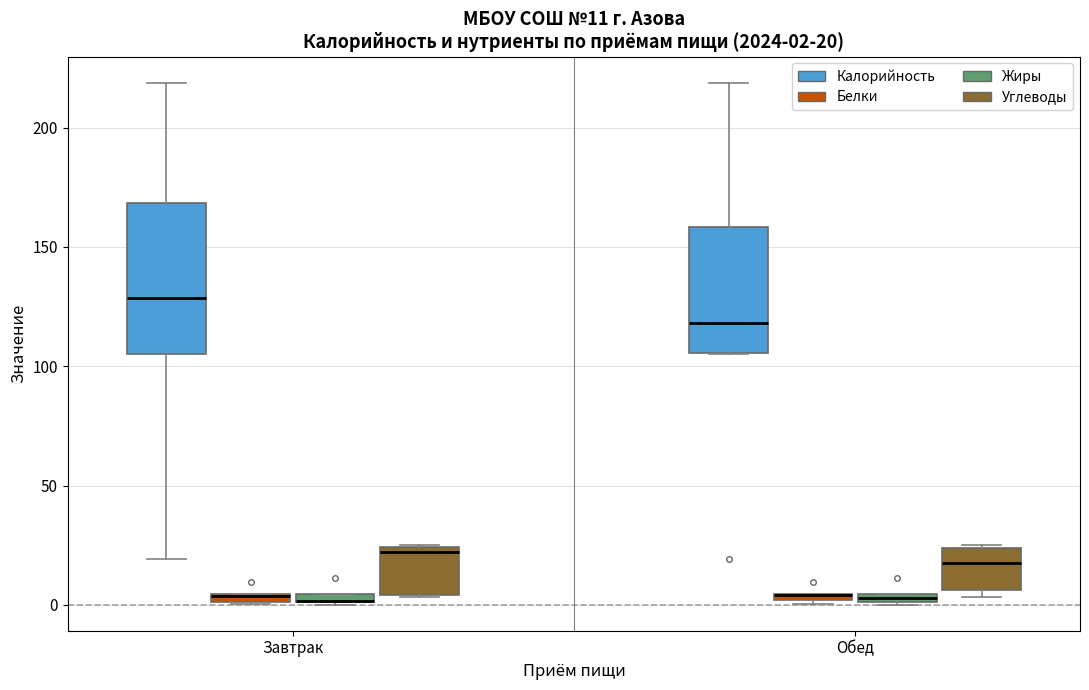

Which box is the tallest, from its lower edge to its upper edge?

Завтрак (Калорийность)